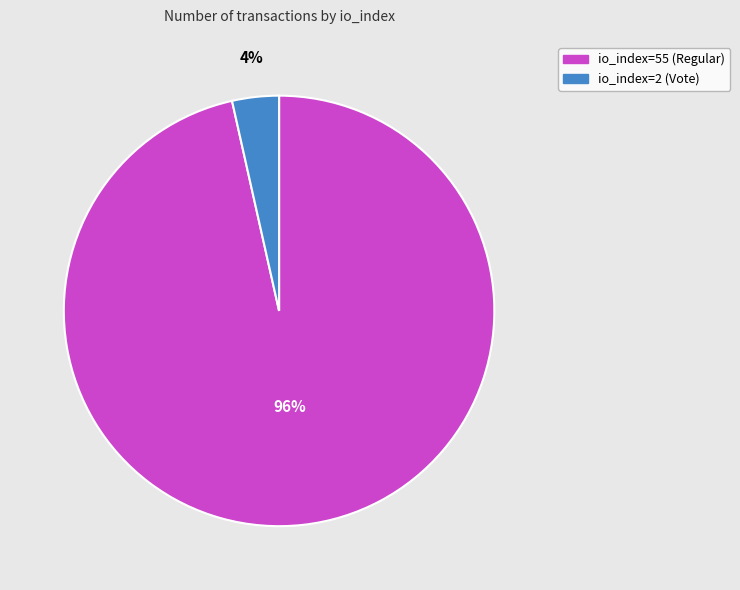

To the nearest percent, what percentage of the pie is io_index=2 (Vote)?

4%